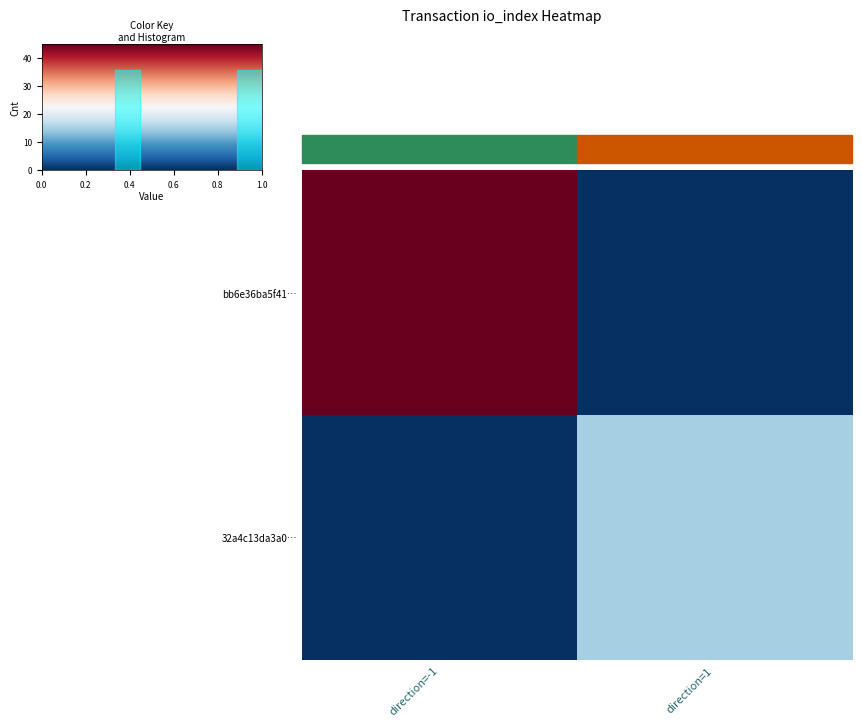

Which series has the widest spread of values?

bb6e36ba5f41ba73b527aa3fd9bf8d81110cce5